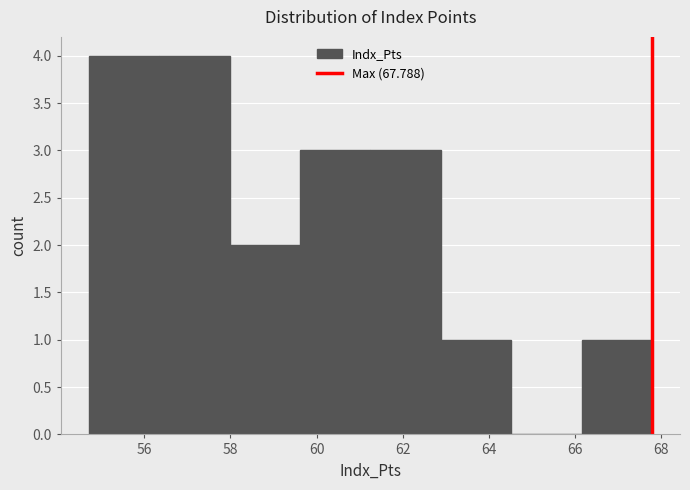

Reading left to right, list every bar in this chart as the range it spans on the x-axis followed by its height. Neither the bar edges nor the heights are printed on the chart, so give them approximately, as read against the axes.

54.8 to 56.4: 4
56.4 to 58.0: 4
58.0 to 59.6: 2
59.6 to 61.2: 3
61.2 to 62.8: 3
62.8 to 64.6: 1
64.6 to 66.2: 0
66.2 to 67.8: 1